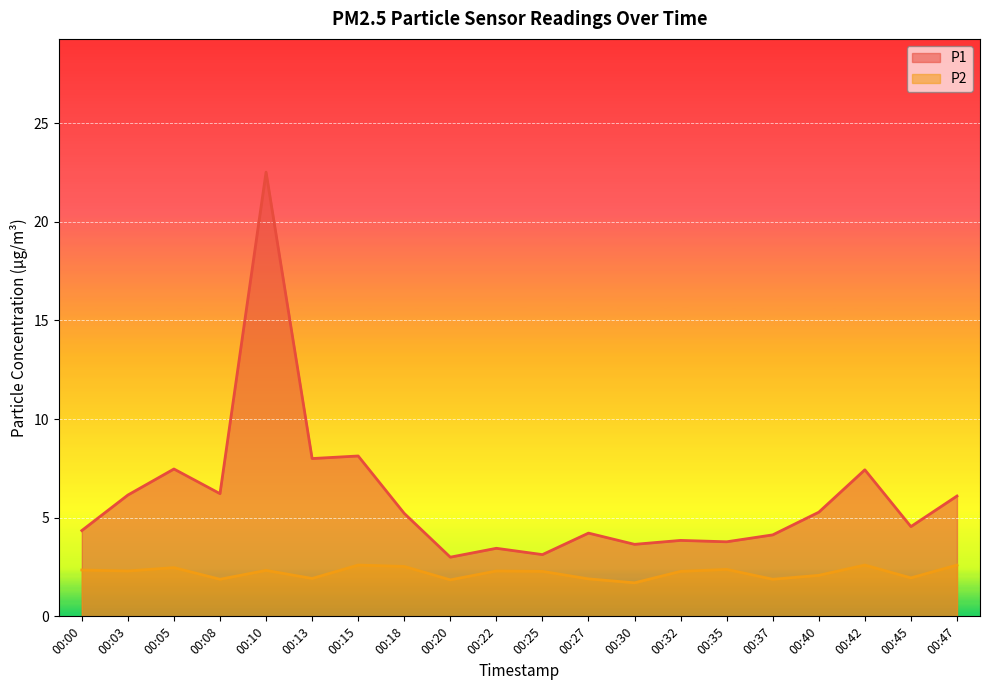

What is the sum of all P2 values?

44.2